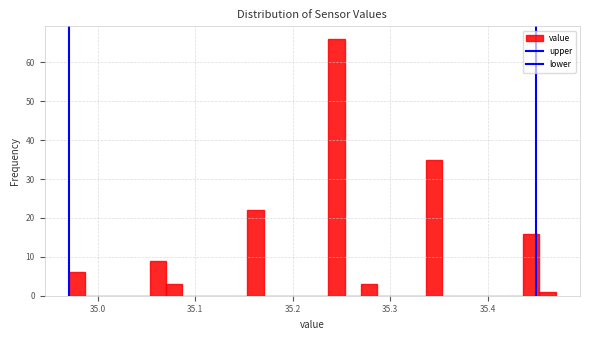

Read against the x-axis, roughly where is the centre of the tallest bar?

35.25